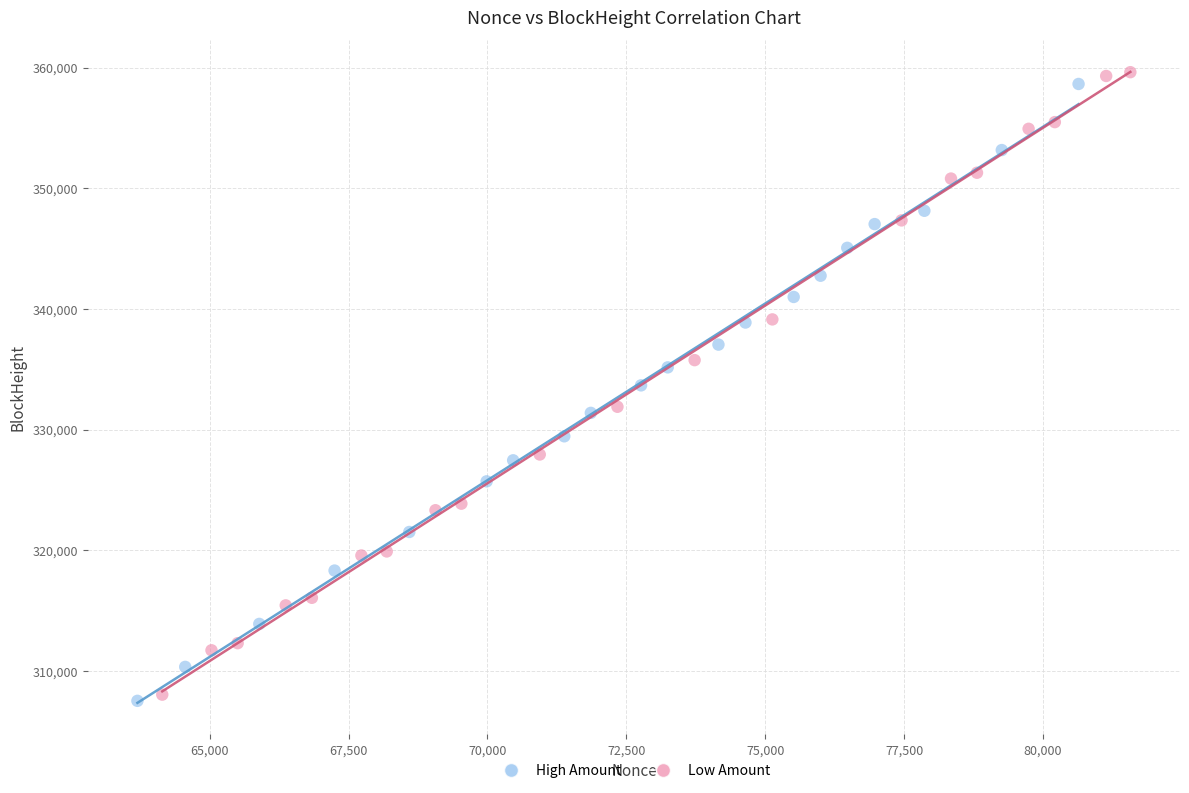

Which series has the widest spread of Y values?

Low Amount